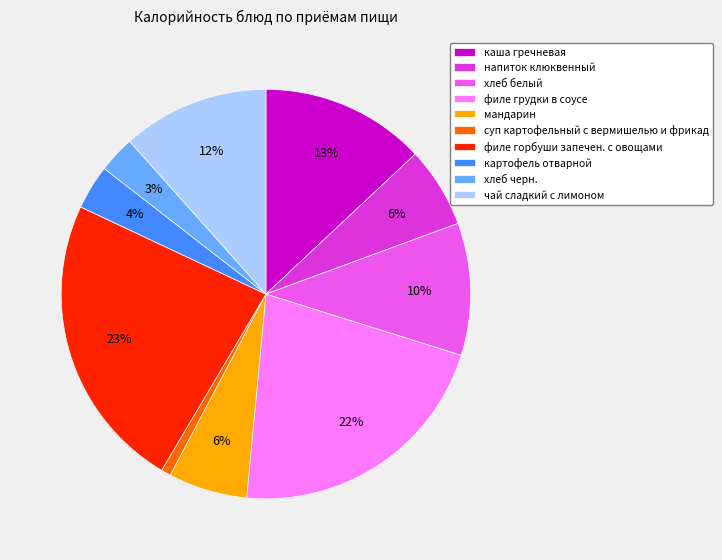

Which has a higher value, филе грудки в соусе or мандарин?

филе грудки в соусе